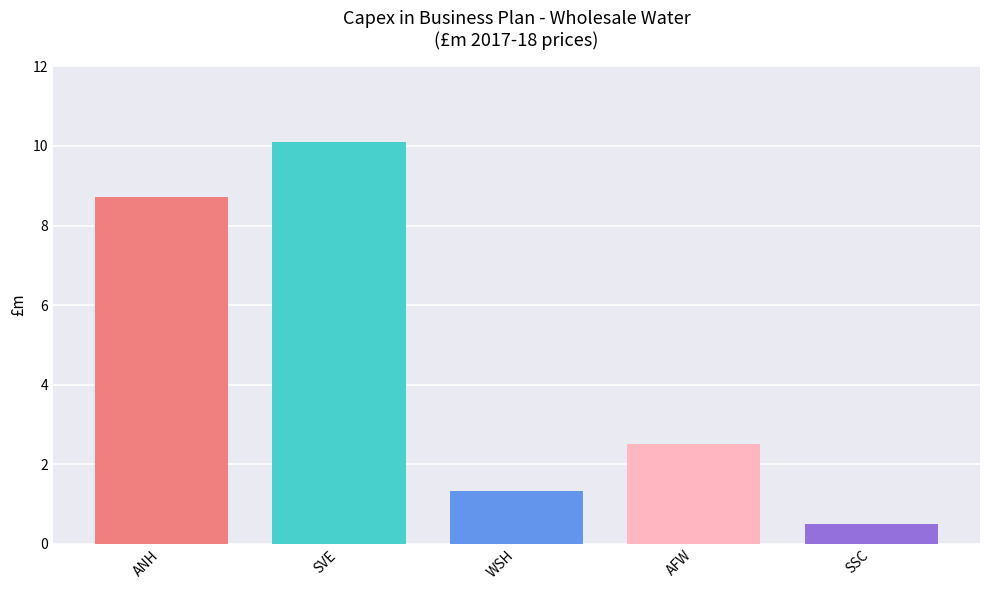

What is the greatest value displayed?

10.1